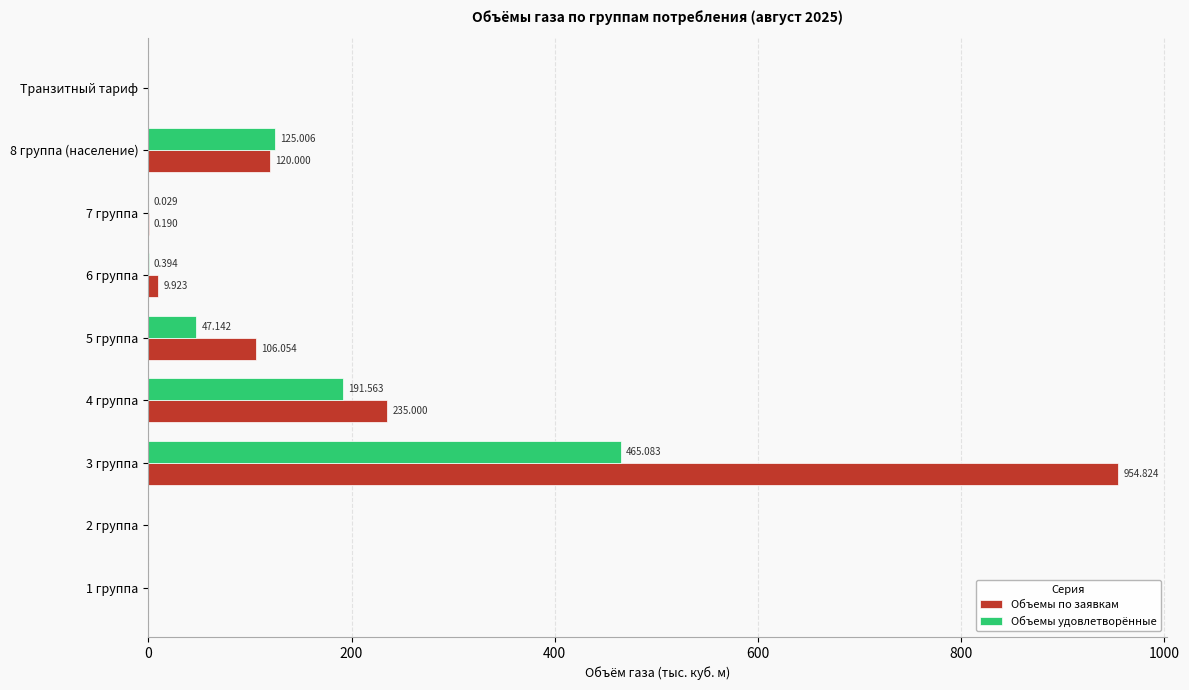

Between 5 группа and Транзитный тариф, which series saw the biggest shift?

Объемы по заявкам